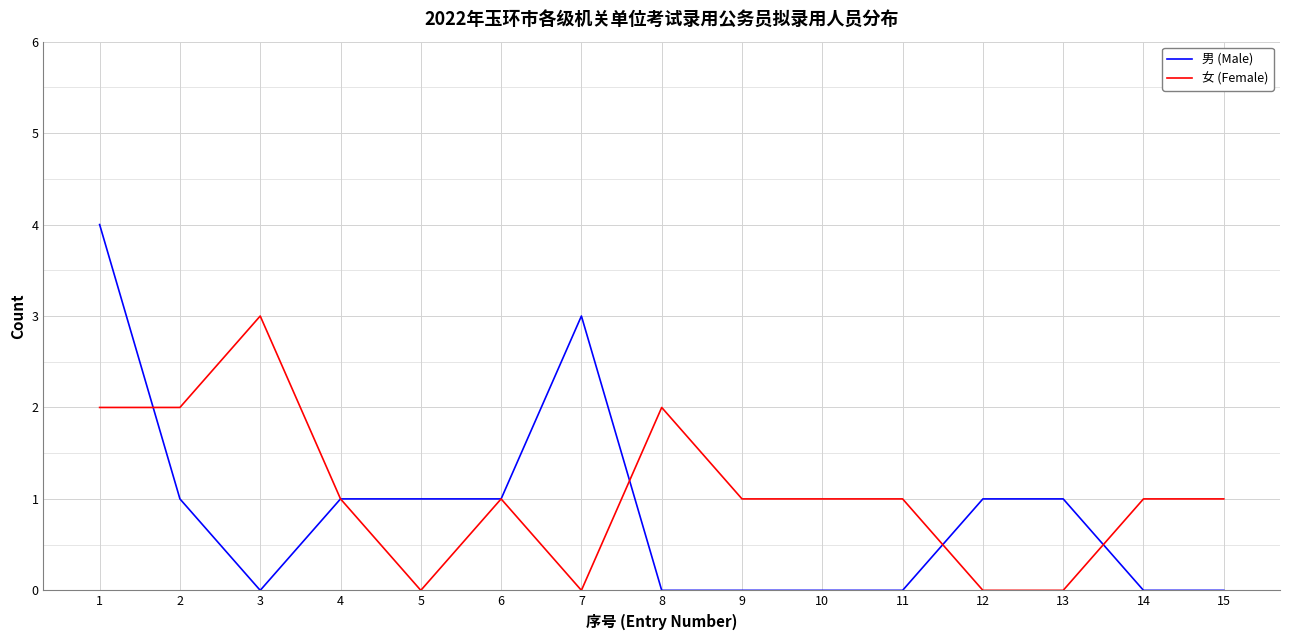

True or false: 女 (Female) has a value of -1 at 5.

False